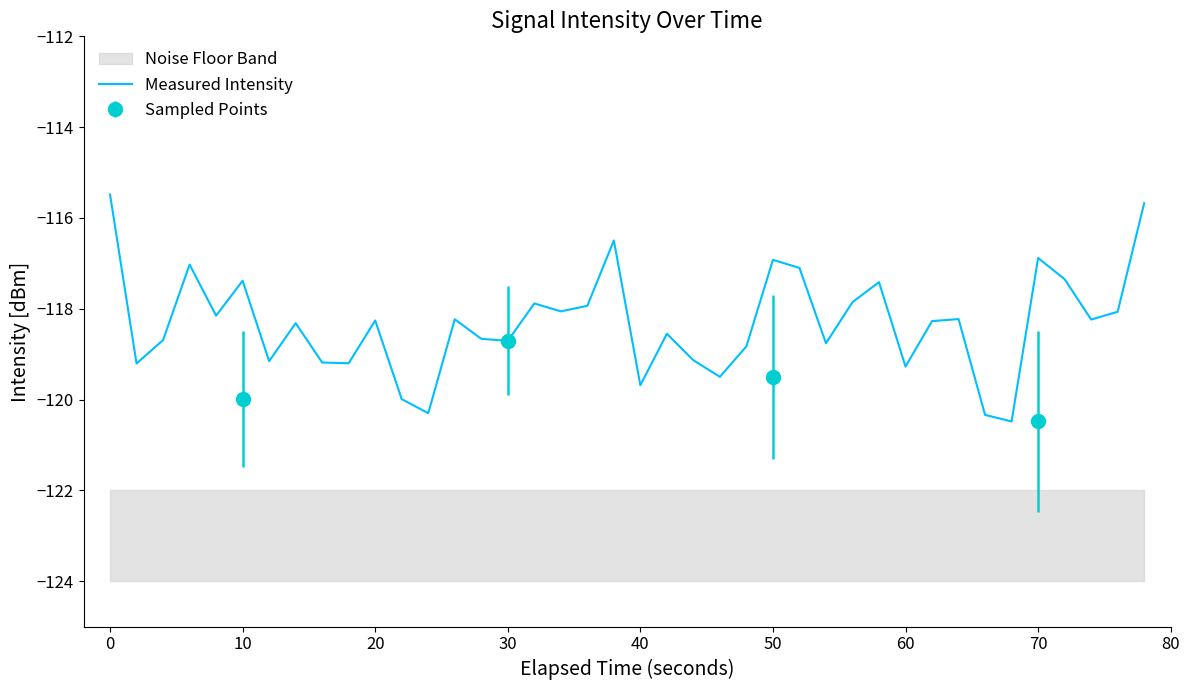

What is the minimum value for Measured Intensity?

-120.5